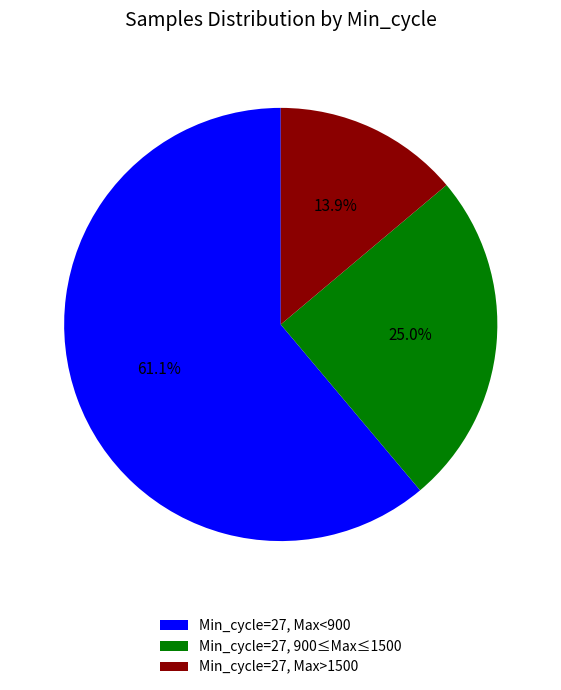

Which has a higher value, Min_cycle=27, Max<900 or Min_cycle=27, 900≤Max≤1500?

Min_cycle=27, Max<900